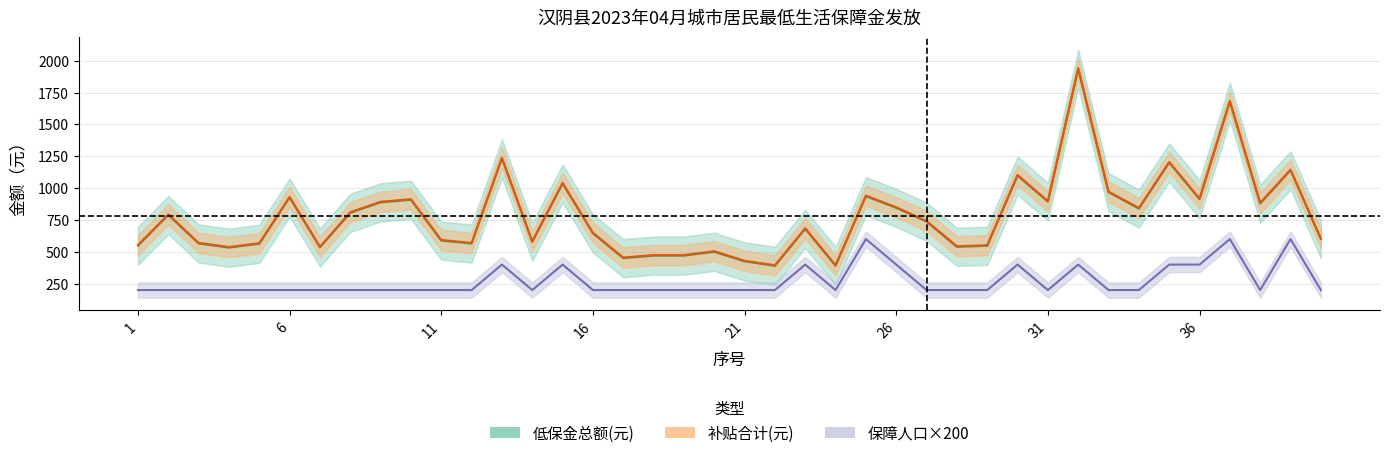

At which category does 补贴合计(元) reach its first local valley?

4